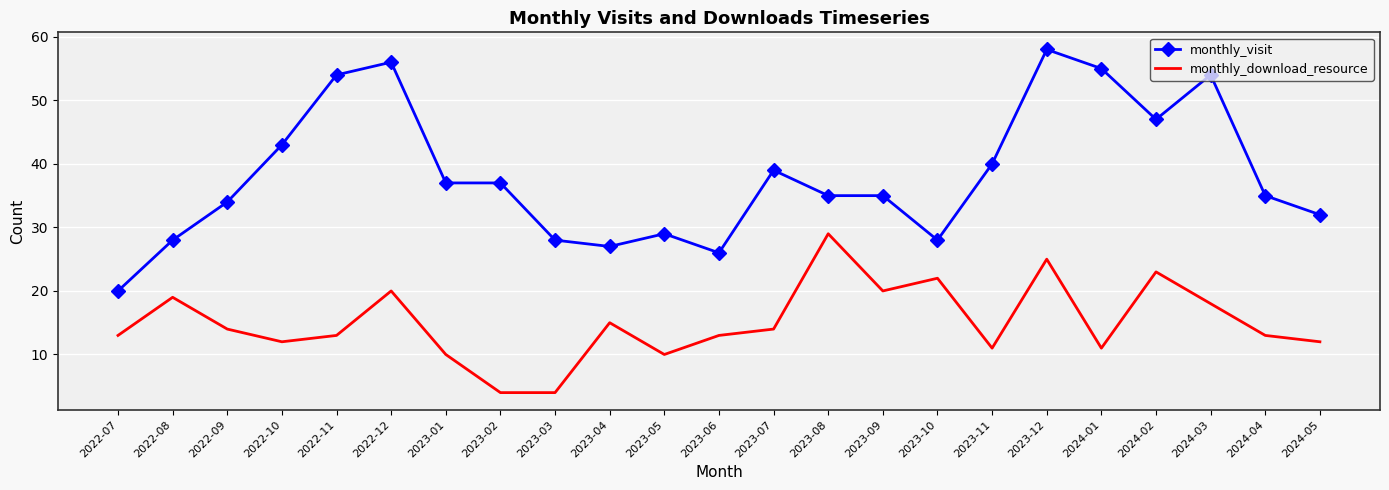

What is the difference between the highest and lowest values at 2023-06?

13